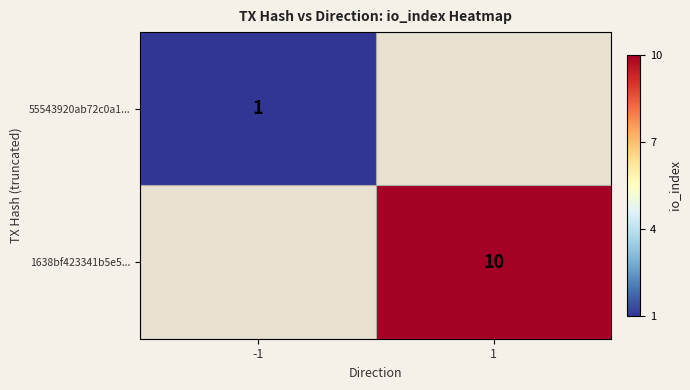

Is it true that 1638bf423341b5e5... equals 13 at 1?

False